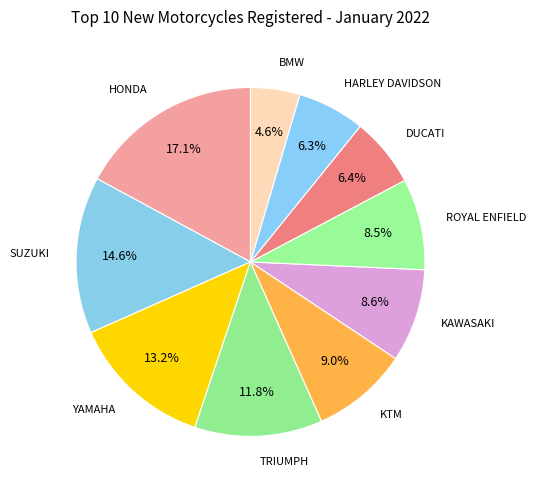

Approximately how many times larger is the value at SUZUKI compared to KAWASAKI?

1.7